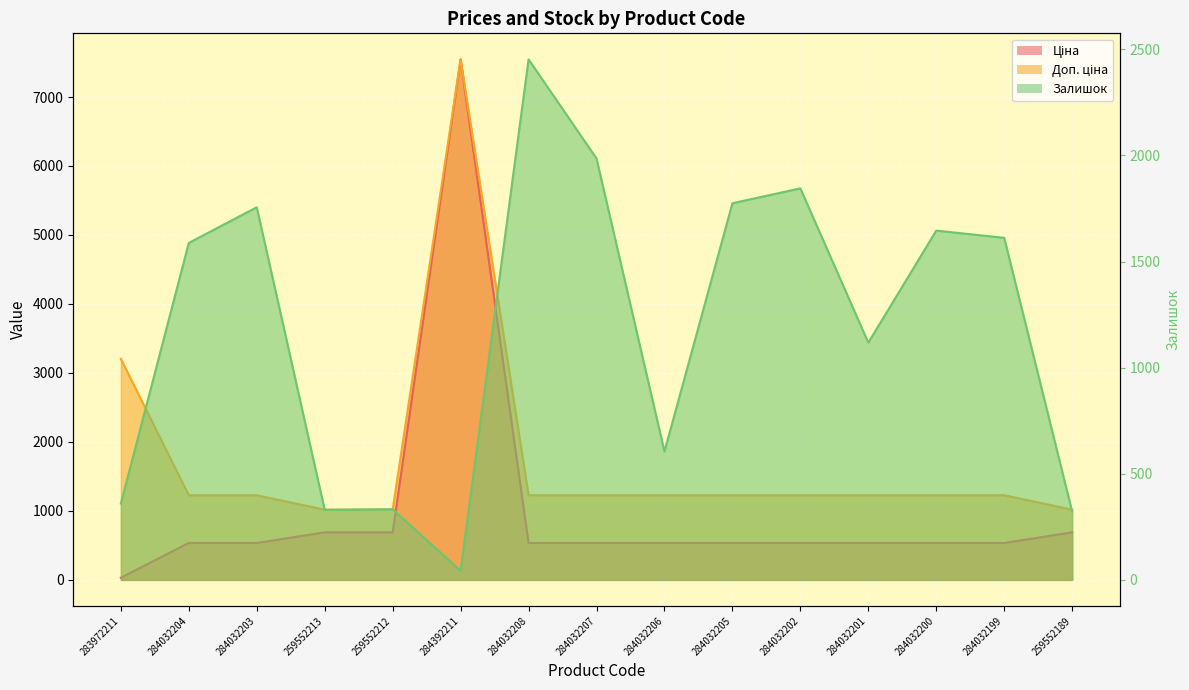

Is it true that Доп. ціна equals 1227.2 at 284032204?

True